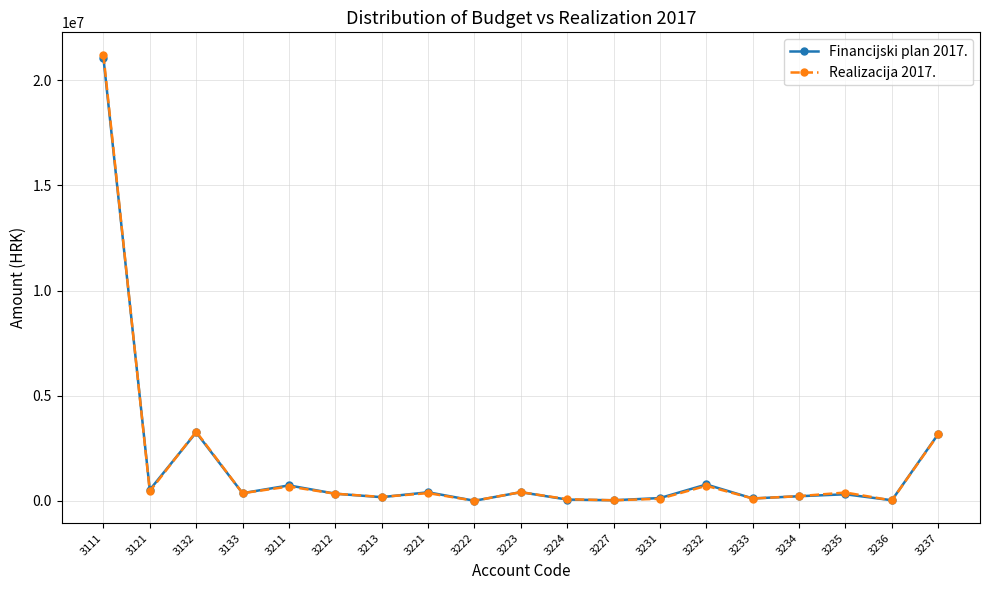

What is the greatest value displayed?

21222102.9